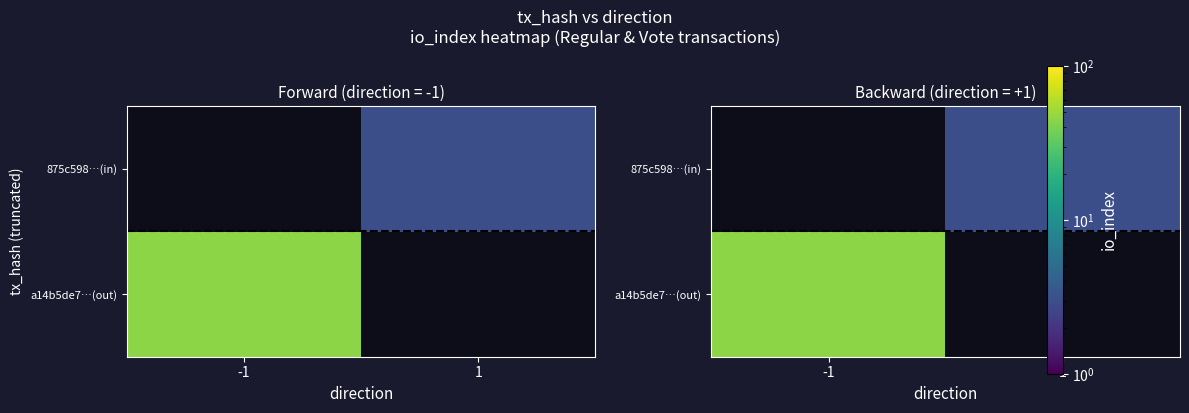

How many series are shown in this chart?

2